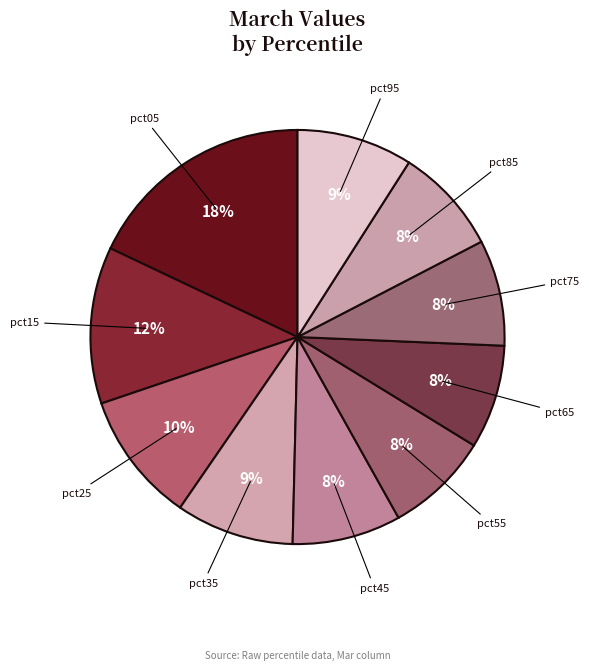

Which slice is the largest?

pct05